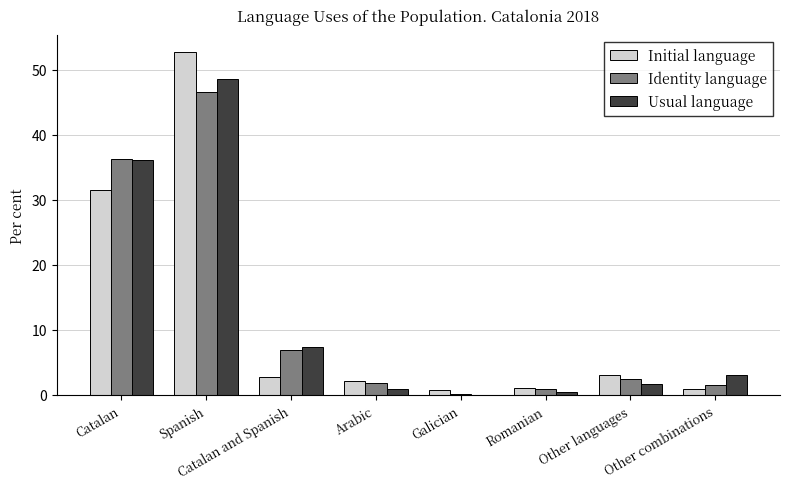

The Initial language series shows 1.1 at Romanian. True or false?

True